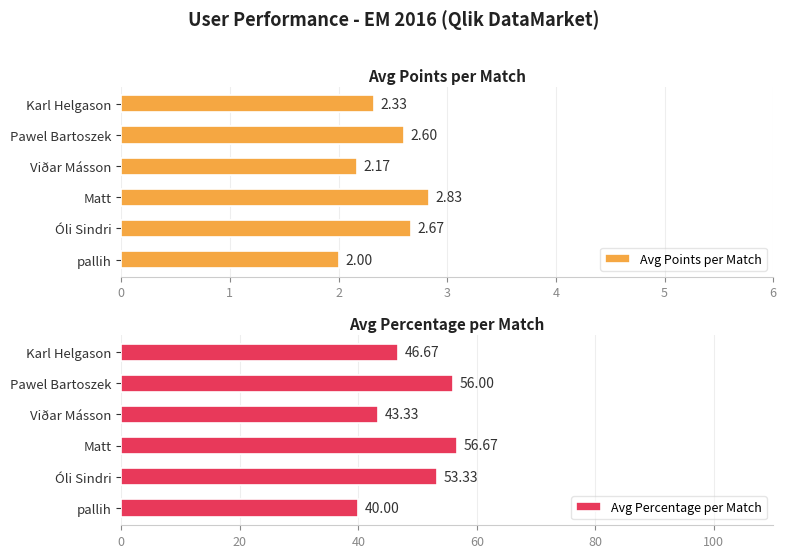

What are all the series names shown in the legend?

Avg Points per Match, Avg Percentage per Match